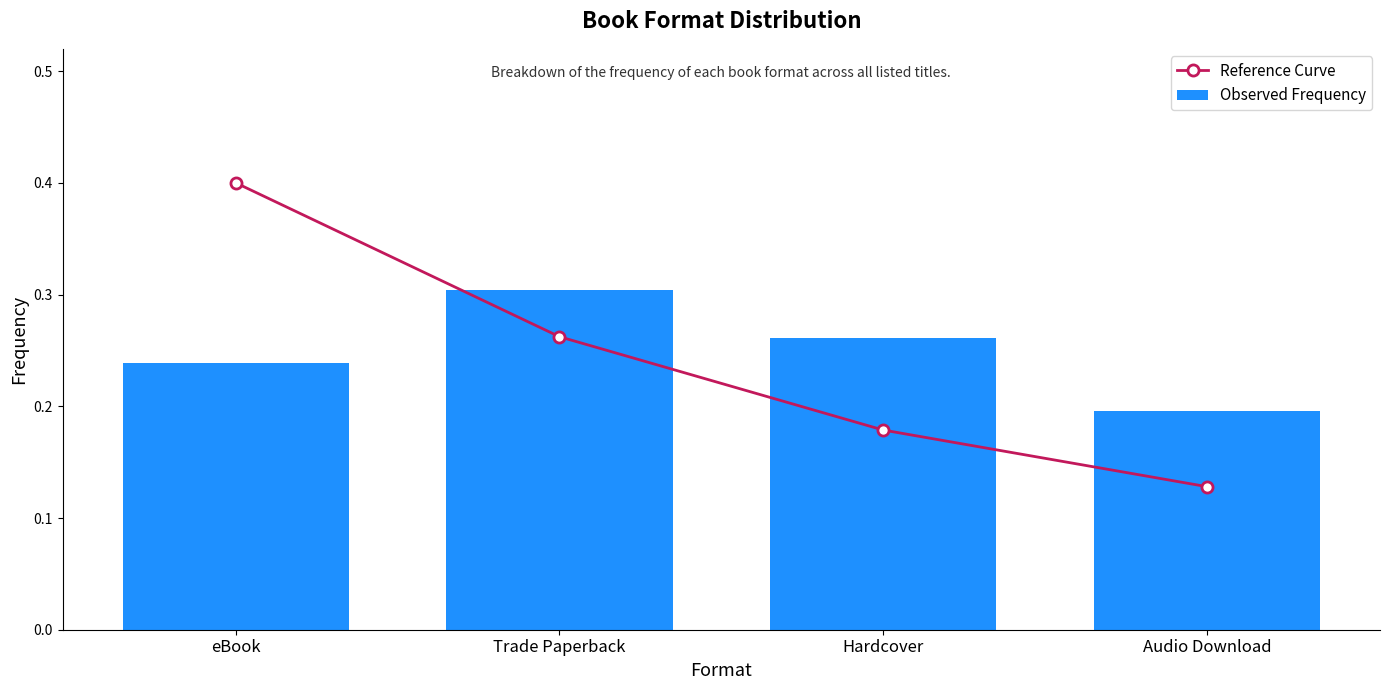

At how many categories does at least one series exceed 0?

4